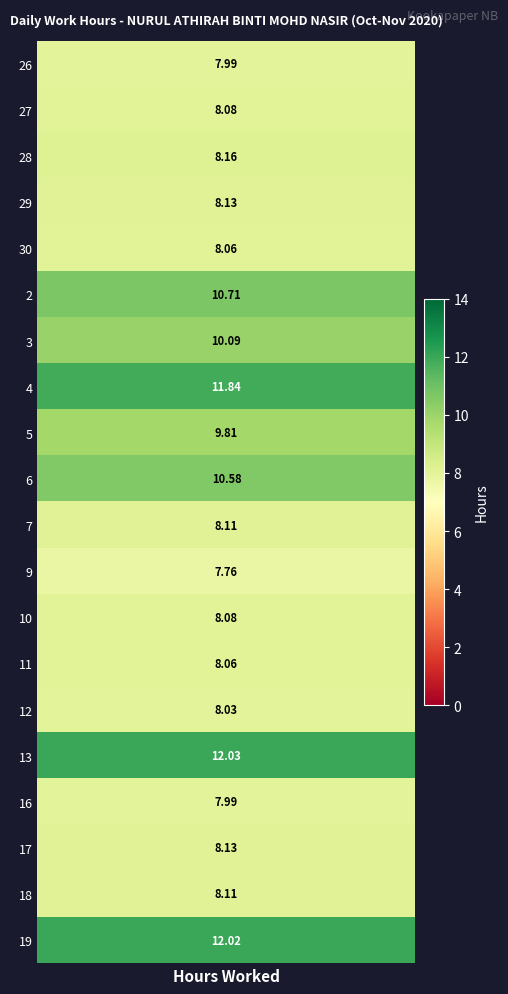

What is the maximum value shown in the chart?

12.0